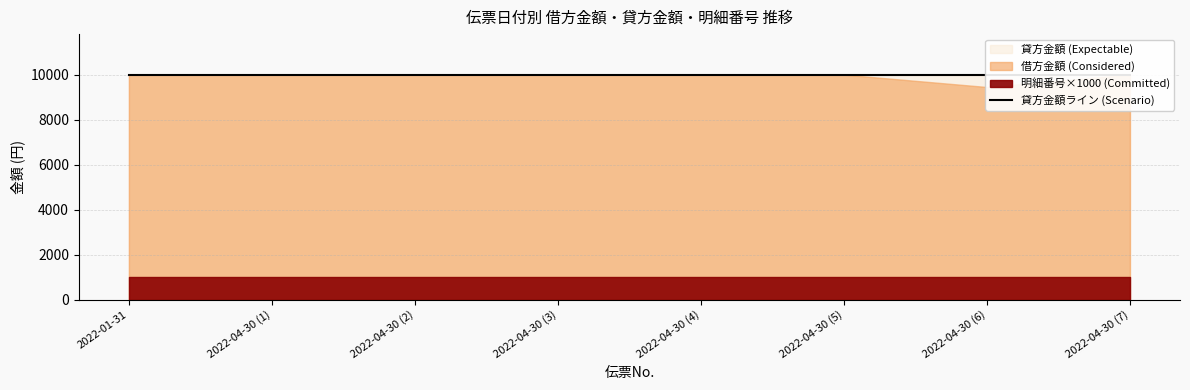

At how many categories does at least one series exceed 7352?

8